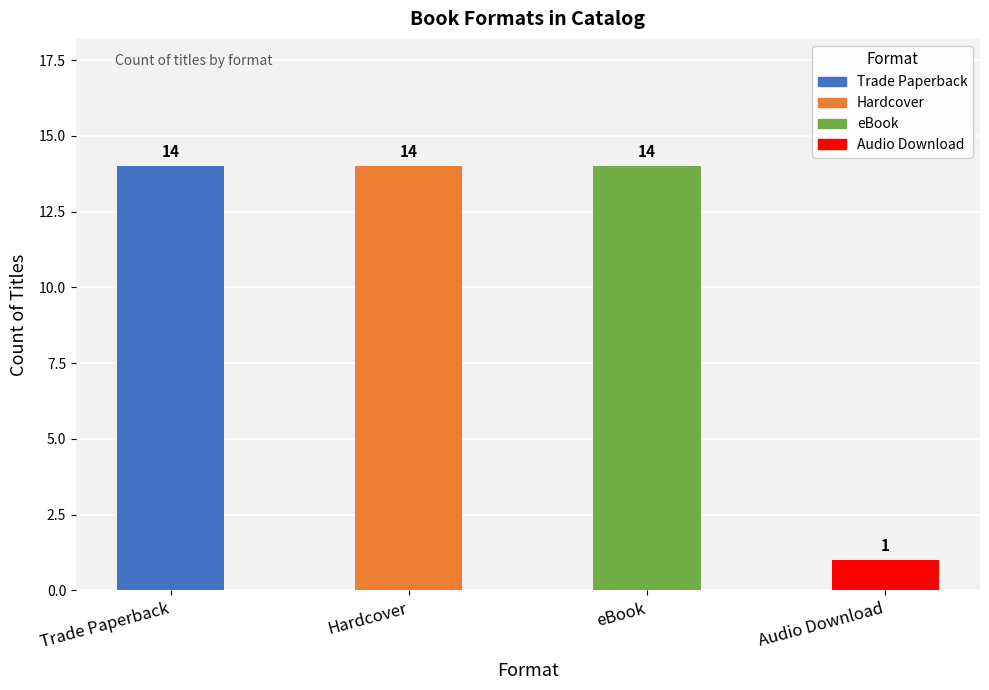

What is the maximum value shown in the chart?

14